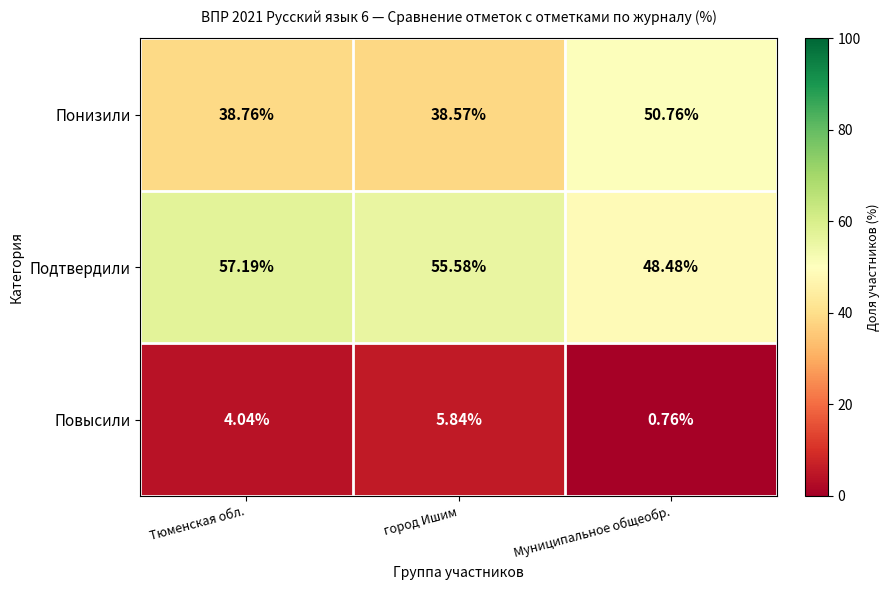

List the series in order of their peak value, lowest first.

Повысили, Понизили, Подтвердили